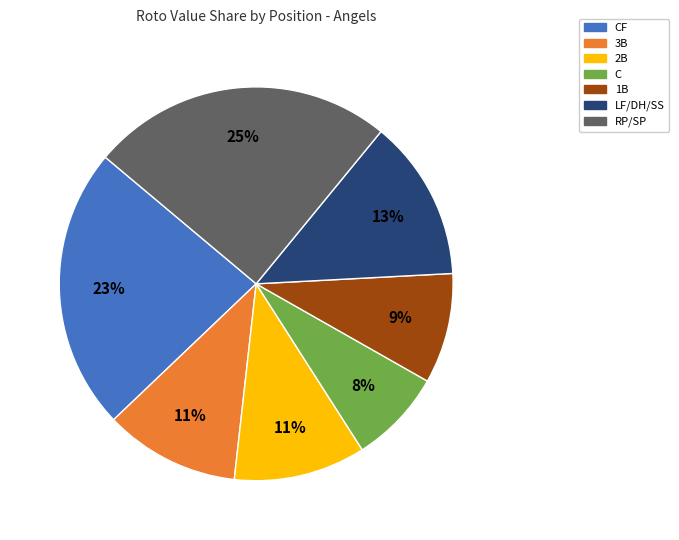

To the nearest percent, what is the difference between the largest and smallest slice percentages?

17%